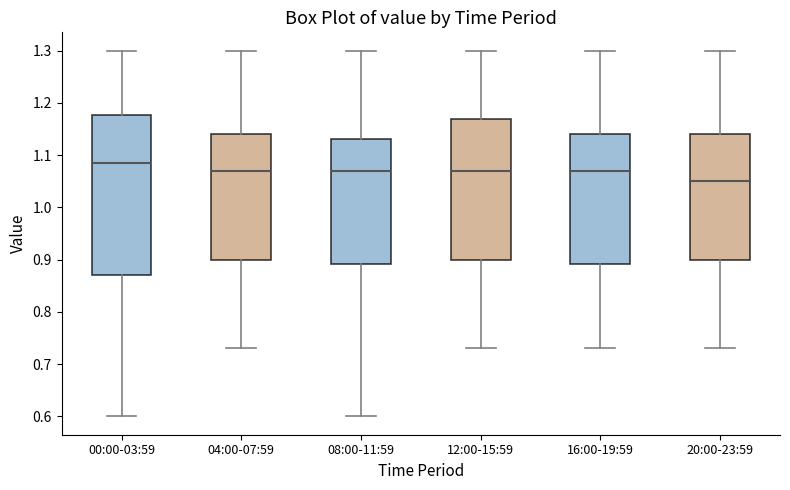

Which box's median line is the lowest?

20:00-23:59